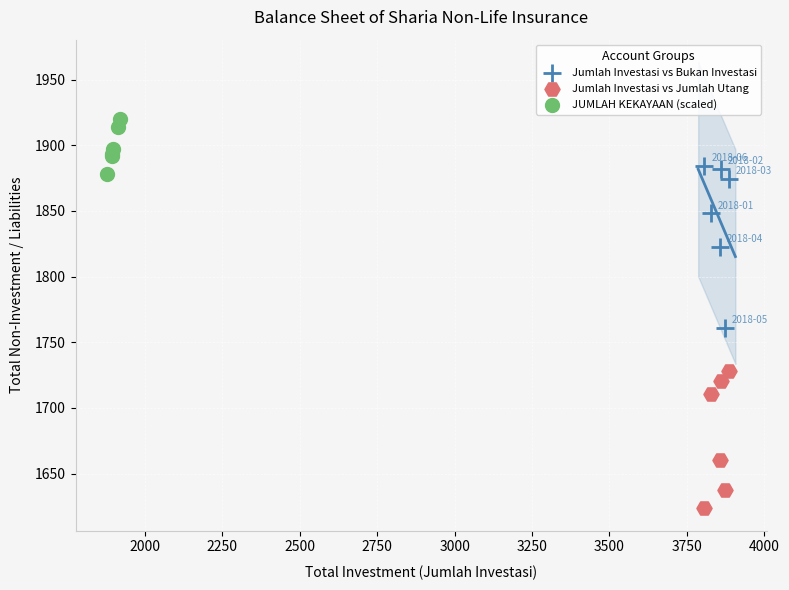

Which series reaches the maximum Y coordinate?

JUMLAH KEKAYAAN (scaled)